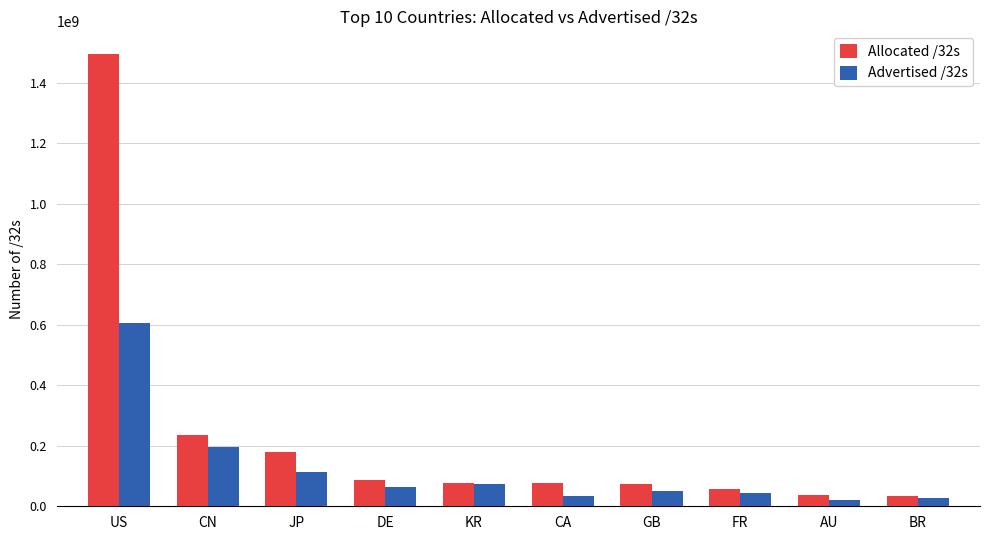

What is the difference between the Advertised /32s values at AU and CN?

176663468